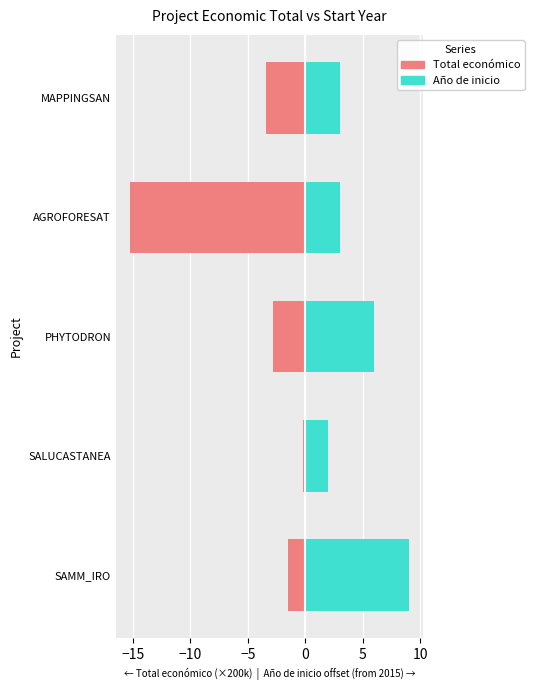

What is the value of the Total económico bar at the 4th from the left?

-15.3